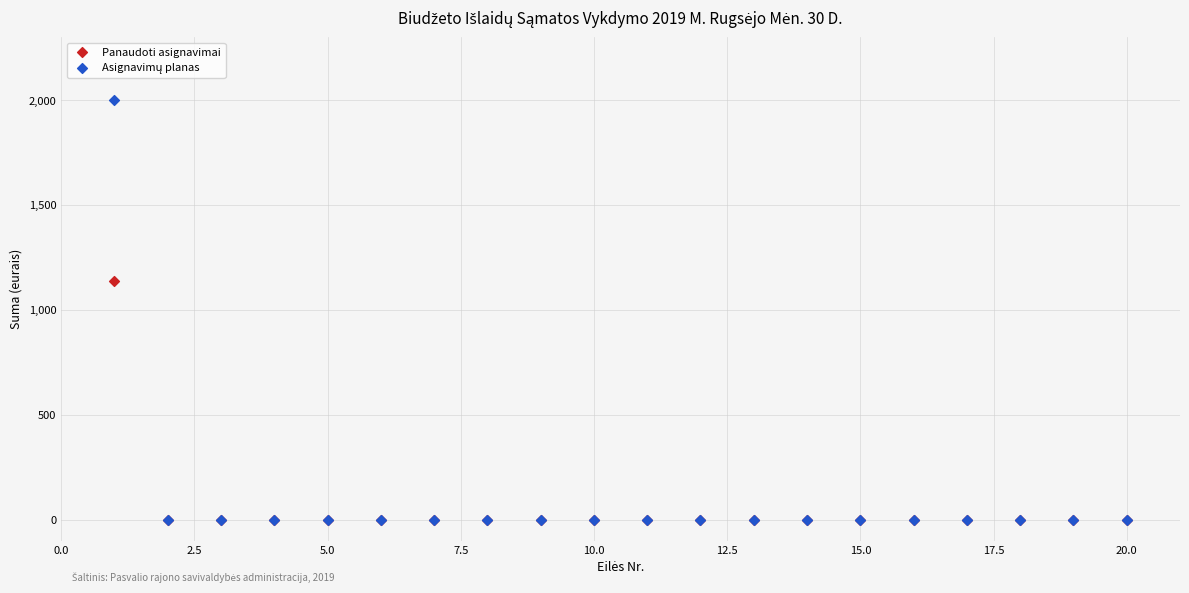

Across all series, what Y value is closest to 1000?

1140.2